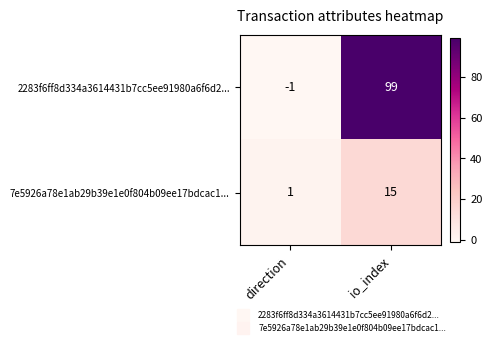

The value of 7e5926a78e1ab29b39e1e0f804b09ee17bdcac1... at io_index is 25. True or false?

False